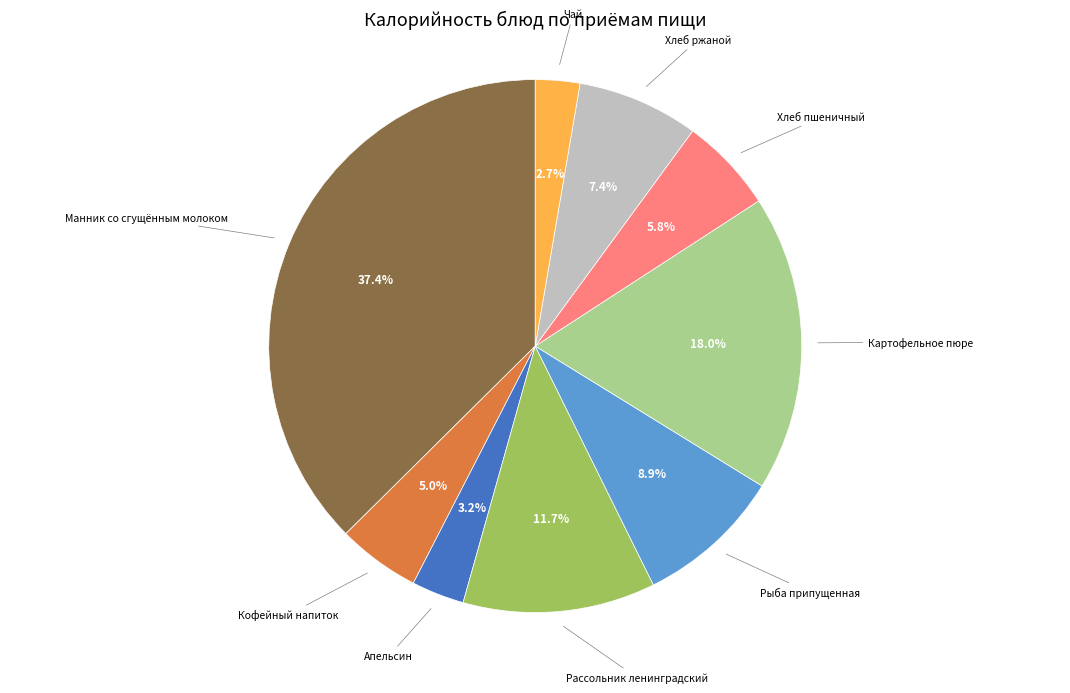

How many slices are in this pie chart?

9